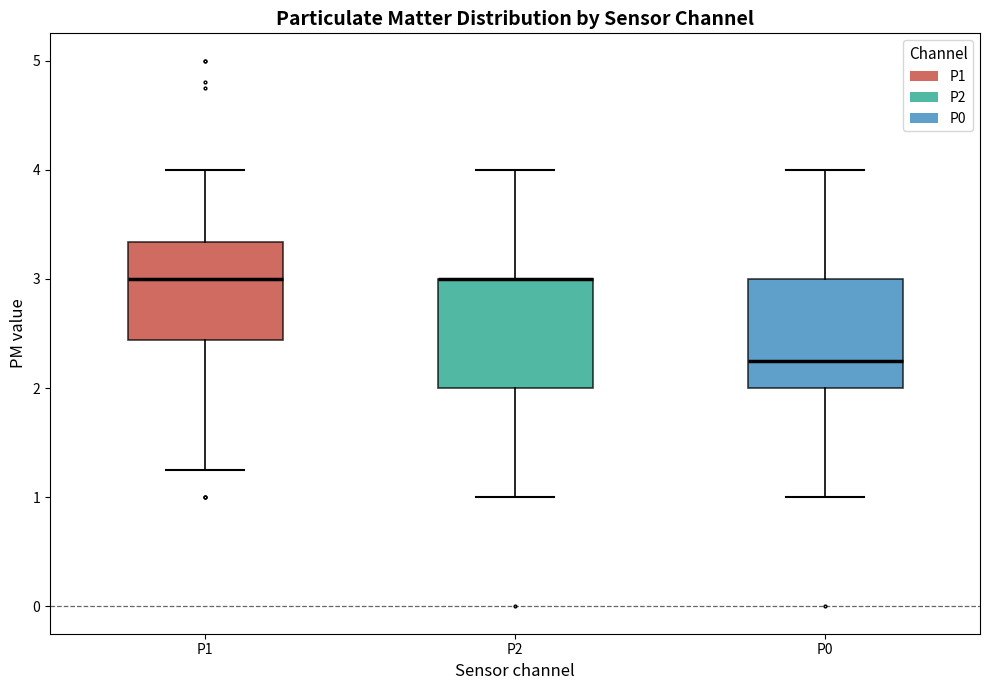

Where does the median line of the box for P1 sit on the y-axis? The values are not printed on the chart, so give them approximately, as read against the axis.

3.0